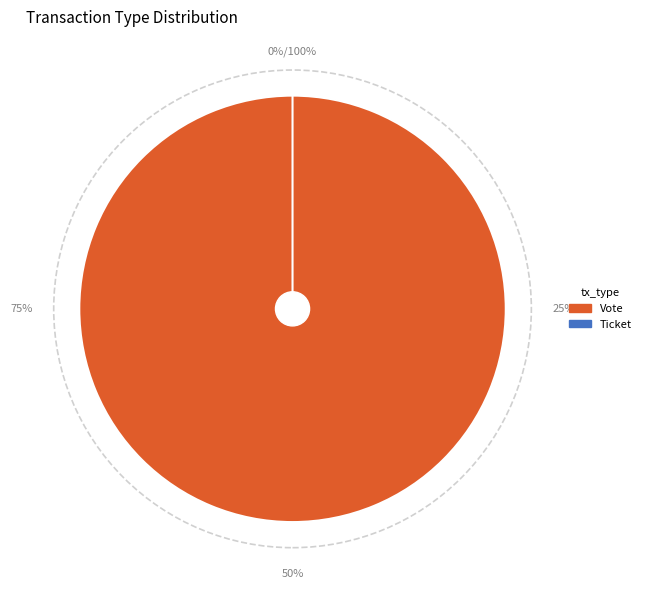

What percentage is the Vote slice, to the nearest percent?

100%